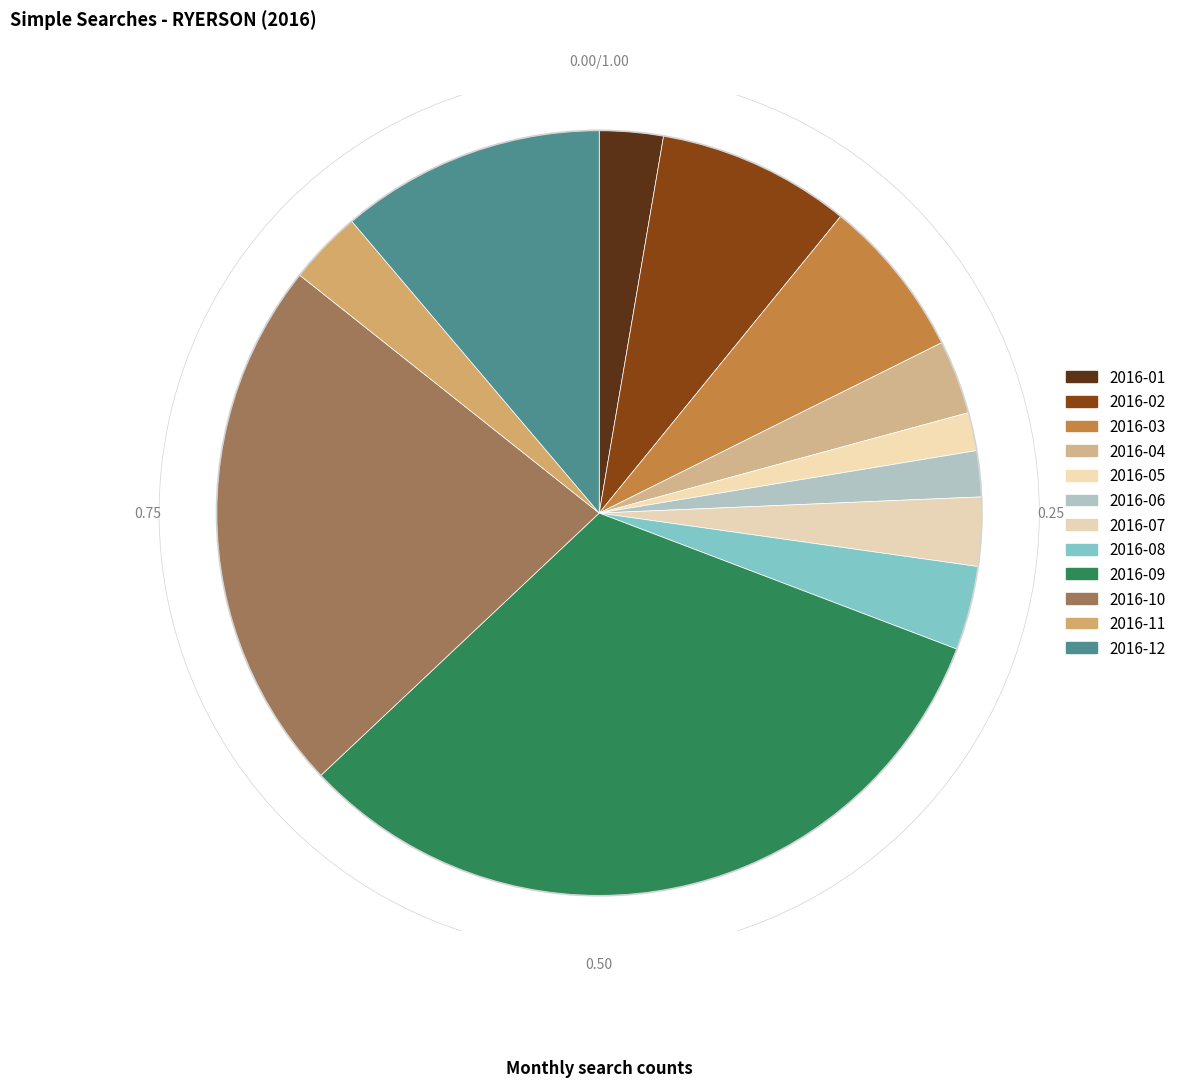

Which category has the biggest portion of the pie?

2016-09